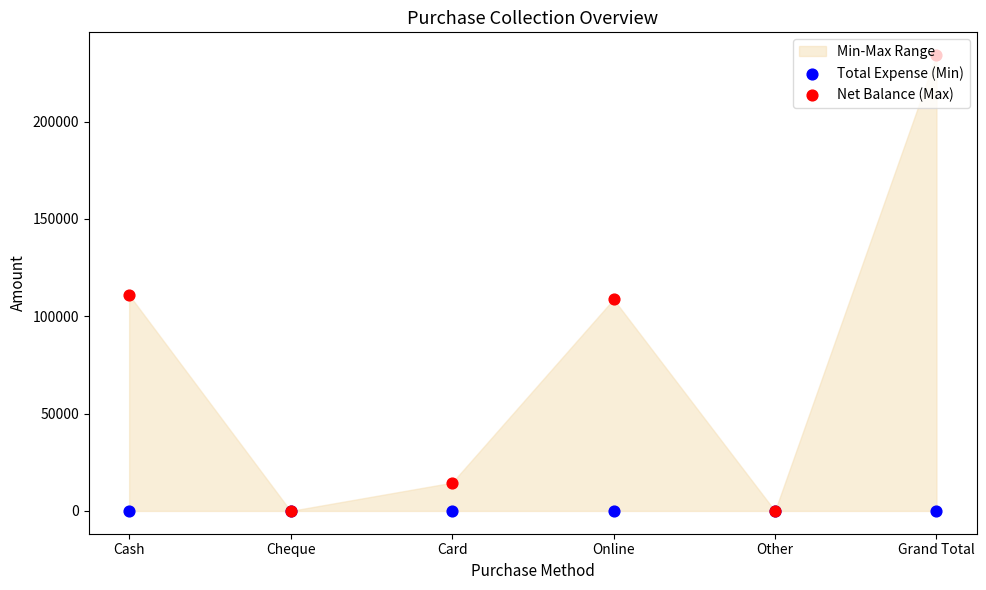

Which series has the largest total across all categories?

Net Balance (Max)